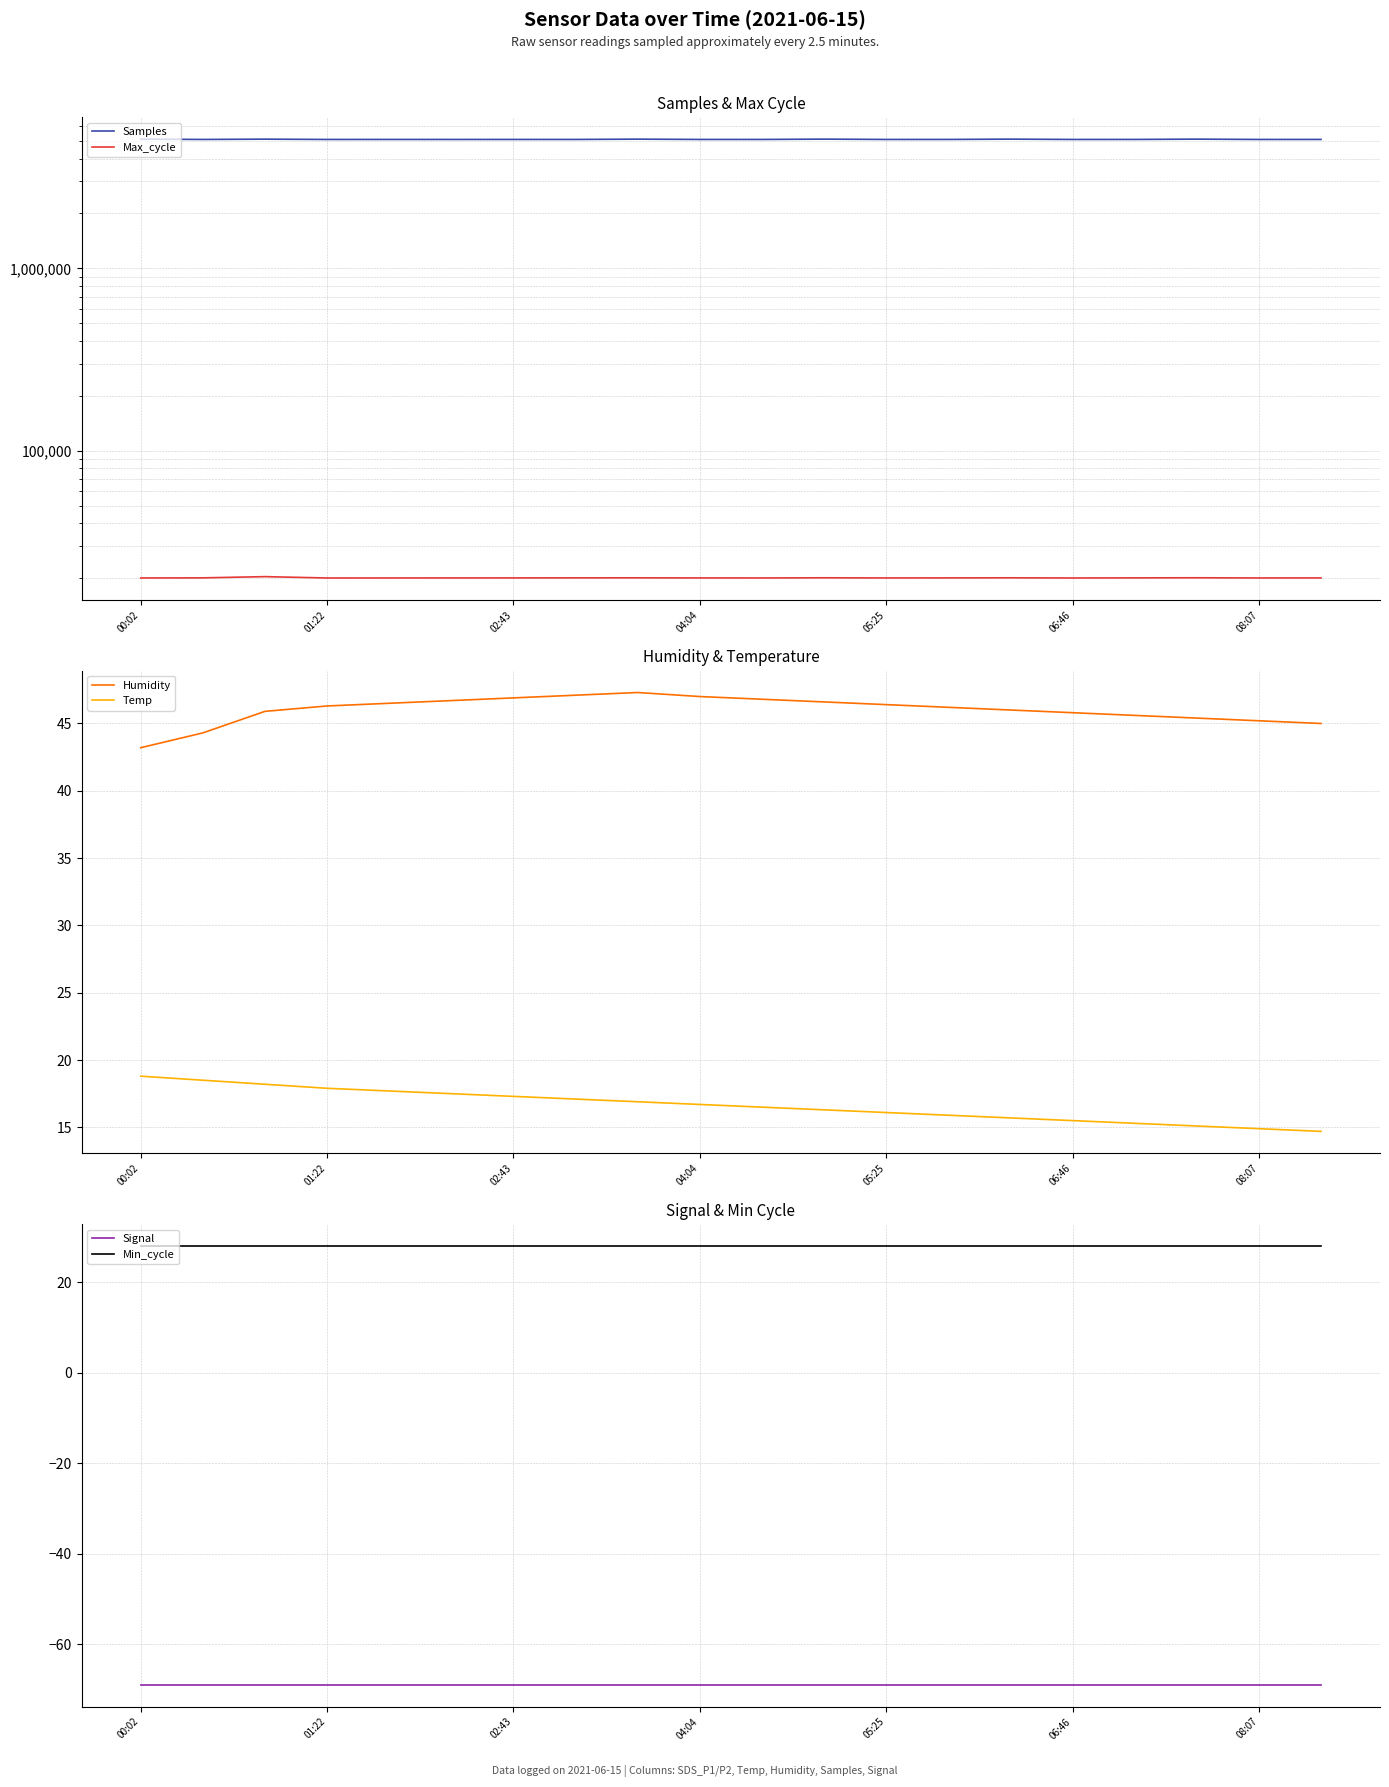

True or false: Max_cycle and Min_cycle intersect in this chart.

False